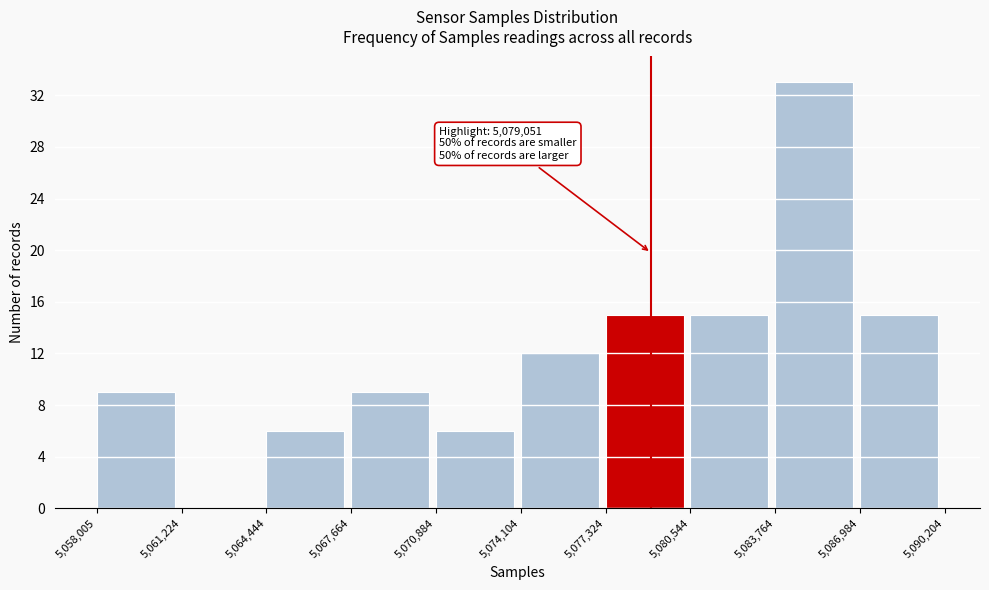

Over which range of the x-axis is the bar tallest?

5,083,764 to 5,086,984